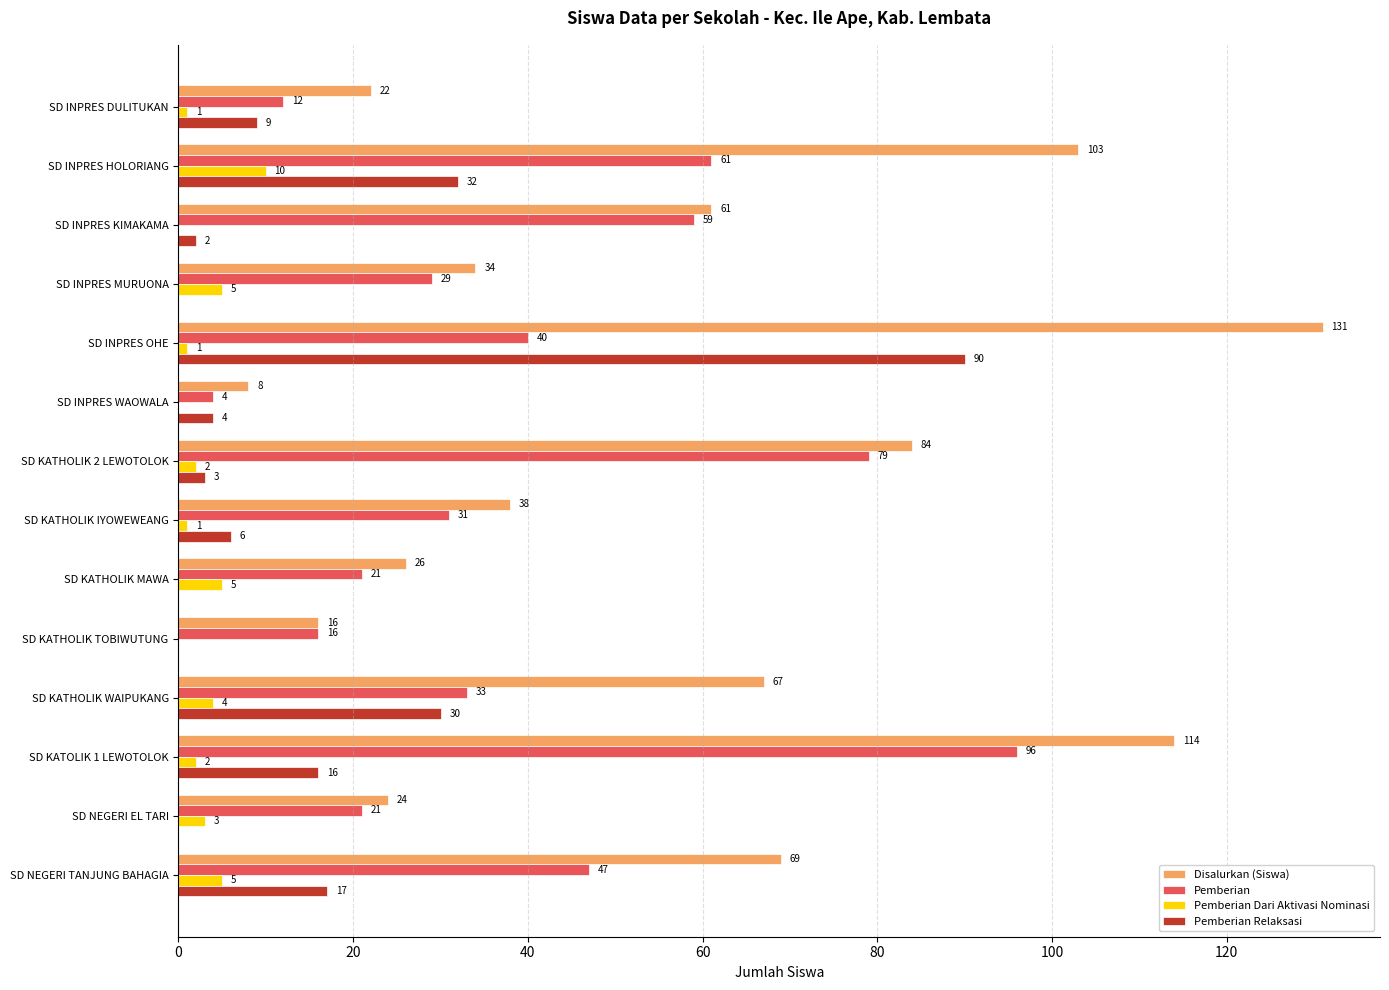

What value does the Pemberian Dari Aktivasi Nominasi series have at SD NEGERI TANJUNG BAHAGIA?

5